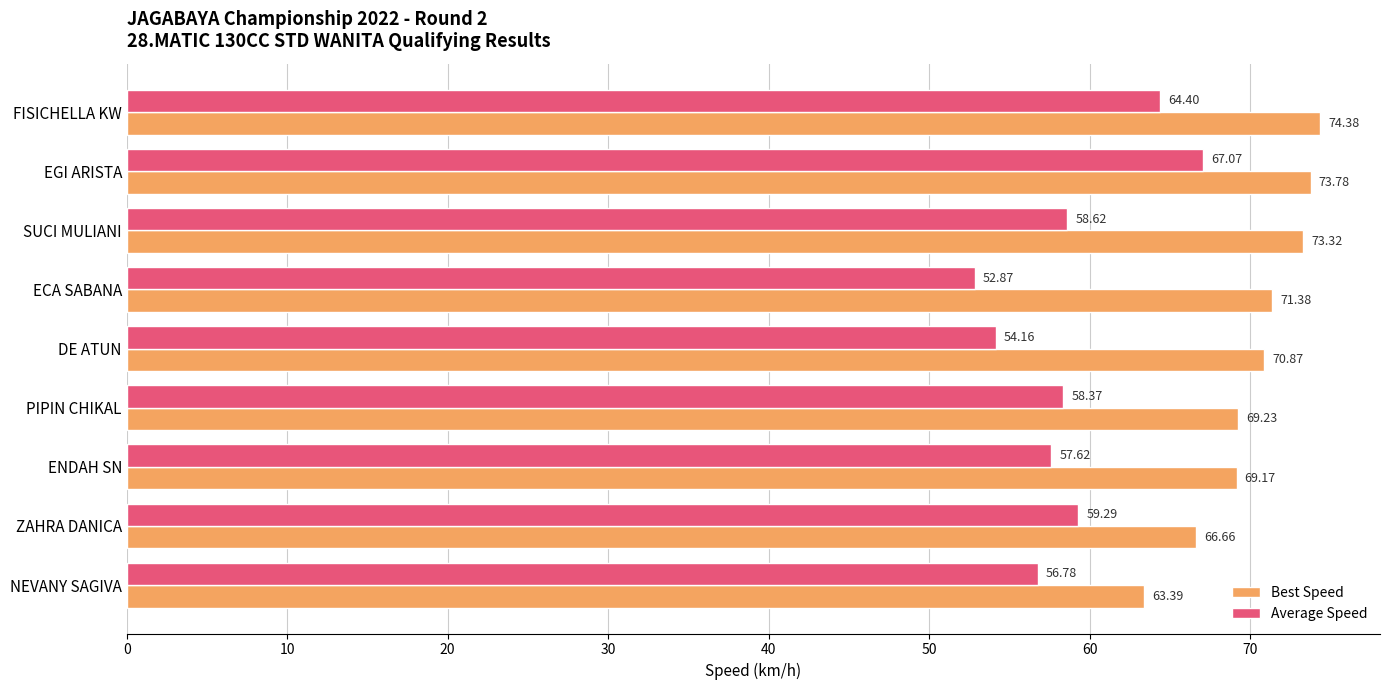

Which category has the lowest value in the Average Speed series?

ECA SABANA